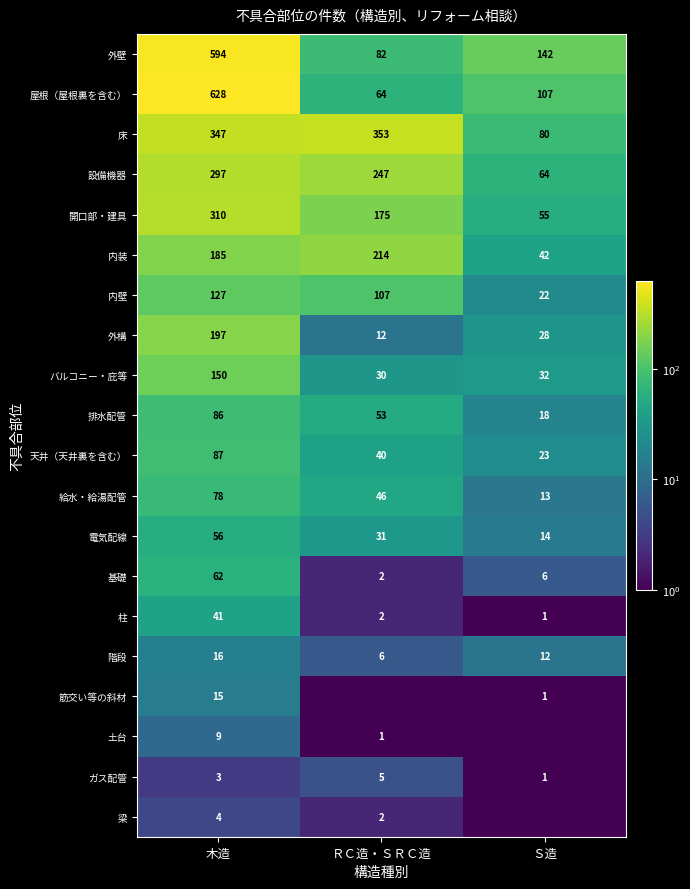

What is the sum of the 開口部・建具 values at ＲＣ造・ＳＲＣ造 and 木造?

485.0